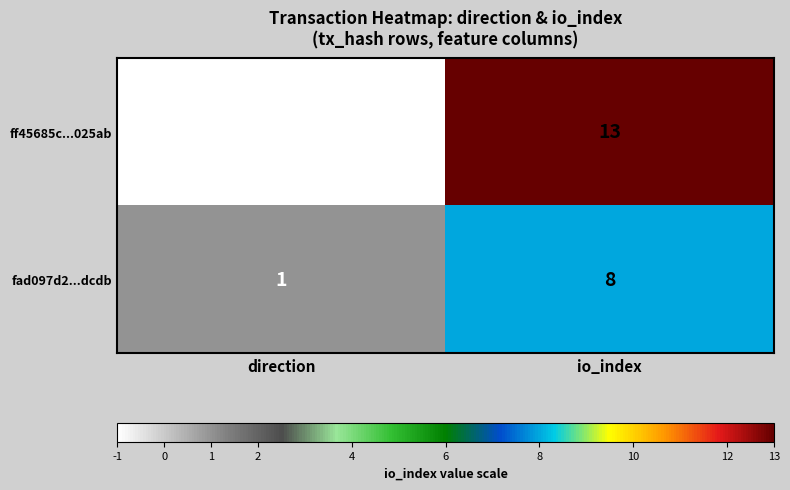

What is the sum of all fad097d2...dcdb values?

9